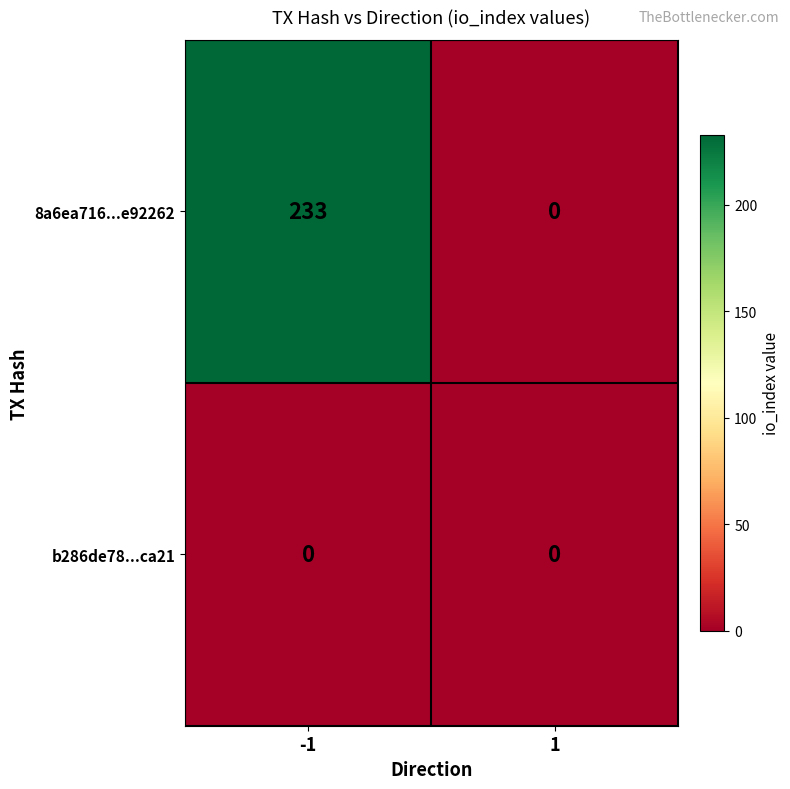

What is the total value across all series at -1?

233